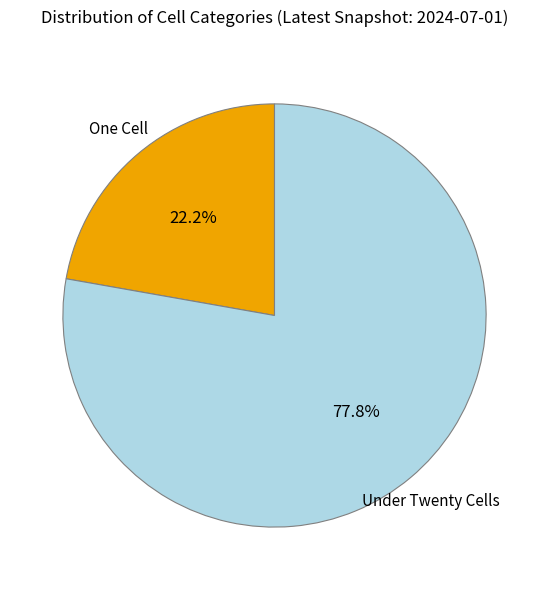

Which slice represents more than half of the pie?

under_twenty_cells